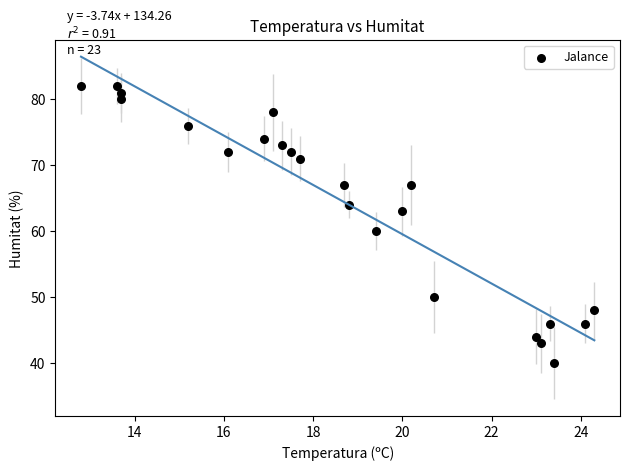

What is the range of Y values (max minus min)?

42